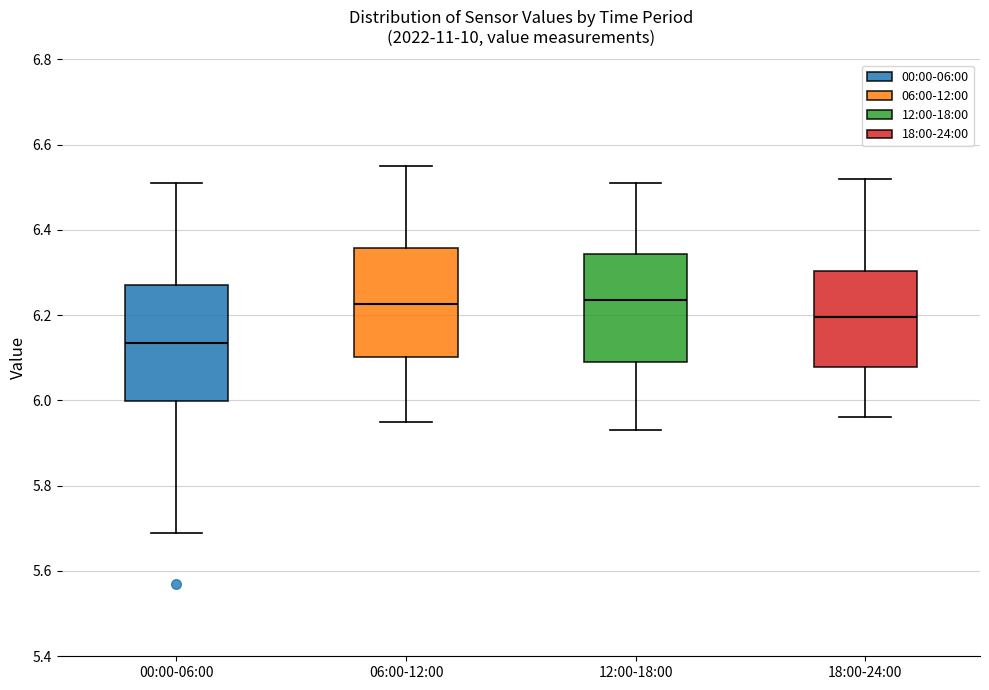

Reading left to right, transcribe this box plot: for each box, give where its median line is, the range the box spans, and where its two whiskers end, as read against the y-axis. The values are not printed on the chart, so give them approximately, as read against the axis.

00:00-06:00: median 6.14, box 6.00 to 6.28, whiskers 5.70 to 6.52
06:00-12:00: median 6.22, box 6.10 to 6.36, whiskers 5.96 to 6.56
12:00-18:00: median 6.24, box 6.10 to 6.34, whiskers 5.94 to 6.52
18:00-24:00: median 6.20, box 6.08 to 6.30, whiskers 5.96 to 6.52